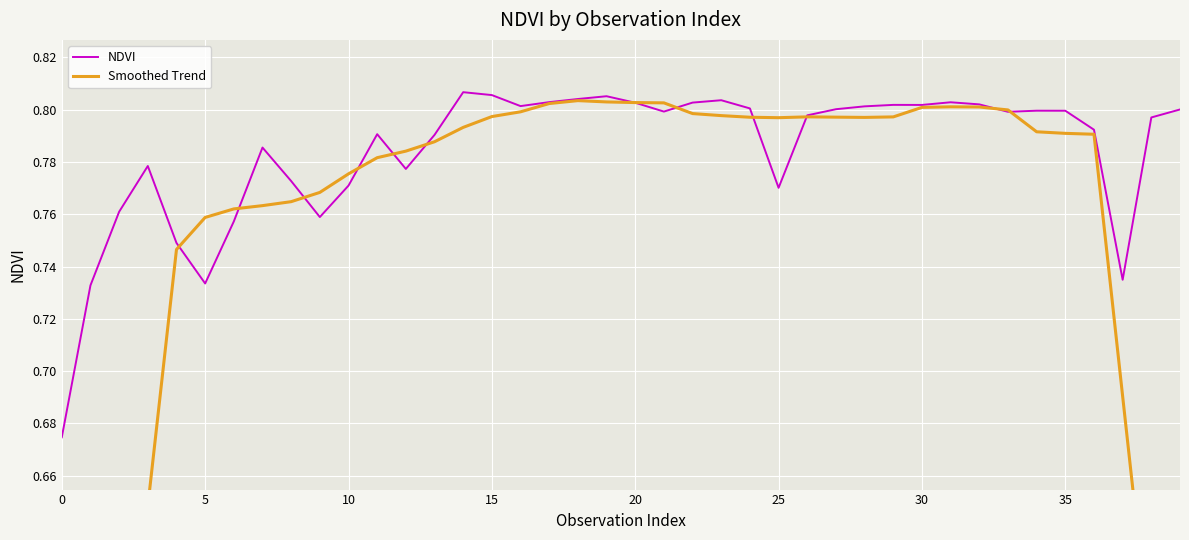

Reading left to right, extract all data points from this chart.

NDVI: 0.7	0.7	0.8	0.8	0.7	0.7	0.8	0.8	0.8	0.8	0.8	0.8	0.8	0.8	0.8	0.8	0.8	0.8	0.8	0.8	0.8	0.8	0.8	0.8	0.8	0.8	0.8	0.8	0.8	0.8	0.8	0.8	0.8	0.8	0.8	0.8	0.8	0.7	0.8	0.8
Smoothed Trend: 0.4	0.5	0.6	0.6	0.7	0.8	0.8	0.8	0.8	0.8	0.8	0.8	0.8	0.8	0.8	0.8	0.8	0.8	0.8	0.8	0.8	0.8	0.8	0.8	0.8	0.8	0.8	0.8	0.8	0.8	0.8	0.8	0.8	0.8	0.8	0.8	0.8	0.7	0.6	0.5